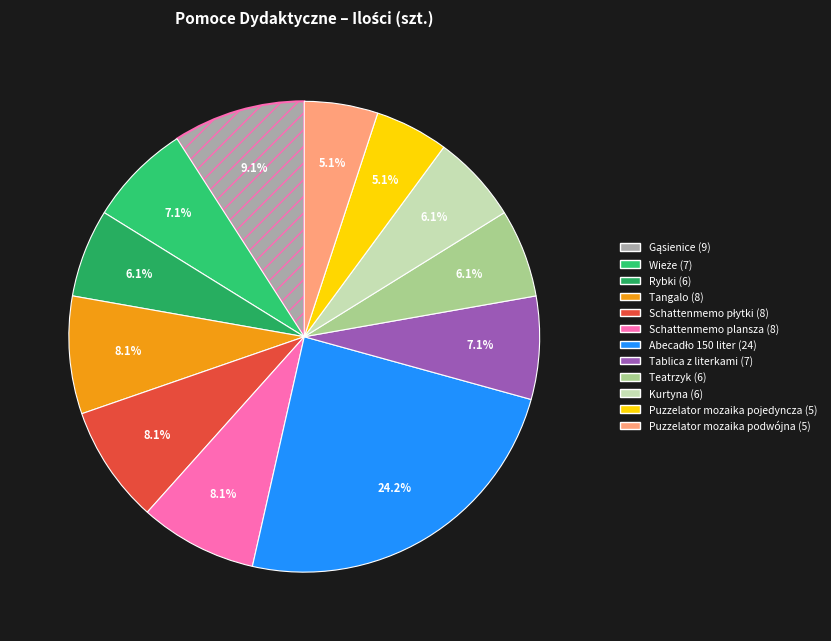

To the nearest percent, what portion does Schattenmemo płytki (8) represent?

8%